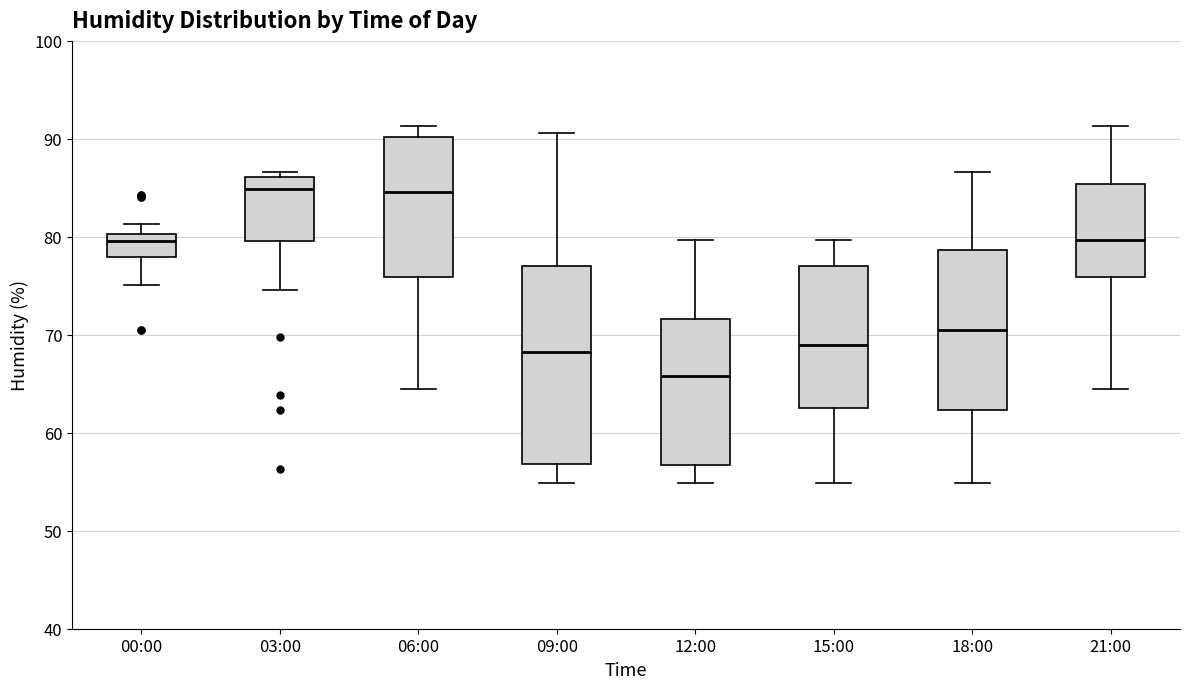

Reading left to right, read every box against the y-axis: the position of its median line, the range the box covers, and the ends of its whiskers. The values are not printed on the chart, so give them approximately, as read against the axis.

00:00: median 80 (just below the box's upper edge), box 78 to 80, whiskers 75 to 81
03:00: median 85, box 80 to 86, whiskers 75 to 87
06:00: median 85, box 76 to 90, whiskers 65 to 91
09:00: median 68, box 57 to 77, whiskers 55 to 91
12:00: median 66, box 57 to 72, whiskers 55 to 80
15:00: median 69, box 63 to 77, whiskers 55 to 80
18:00: median 71, box 62 to 79, whiskers 55 to 87
21:00: median 80, box 76 to 85, whiskers 65 to 91